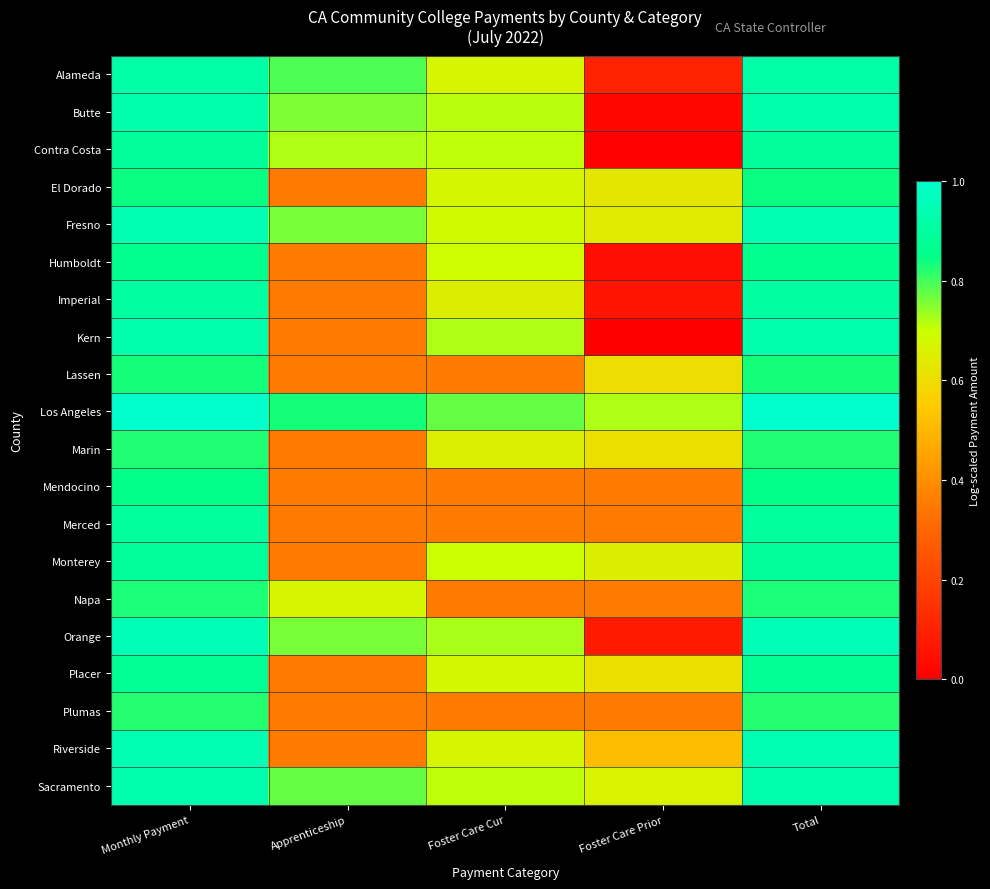

What is the difference between the highest and lowest values at Foster Care Cur?

0.4